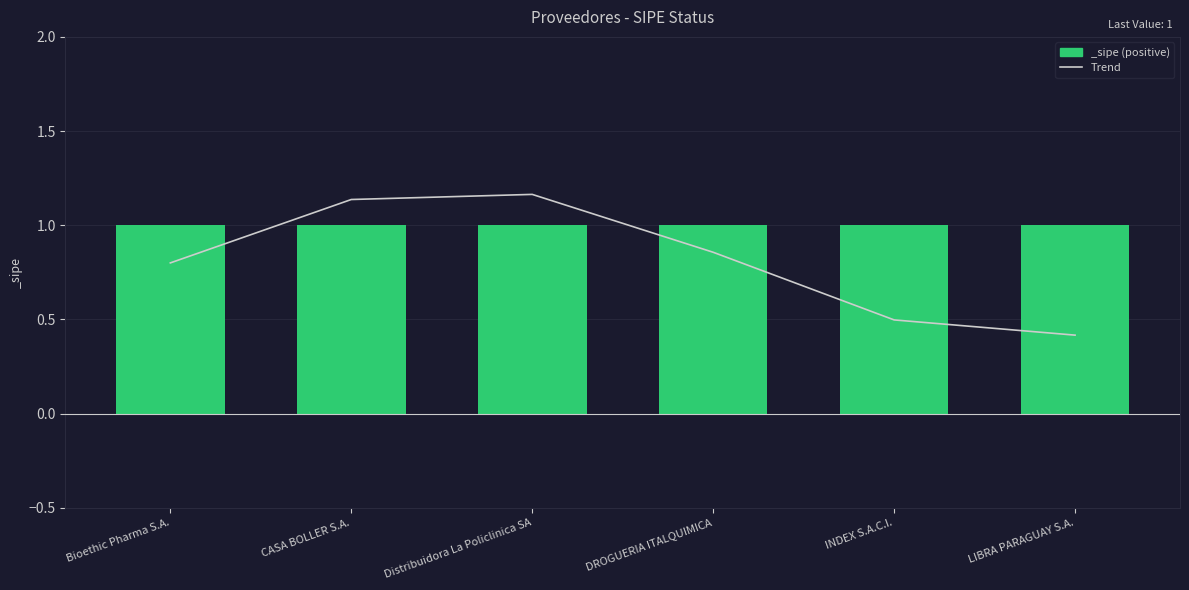

What is the difference between the values at INDEX S.A.C.I. and Distribuidora La Policlinica SA?

0.7